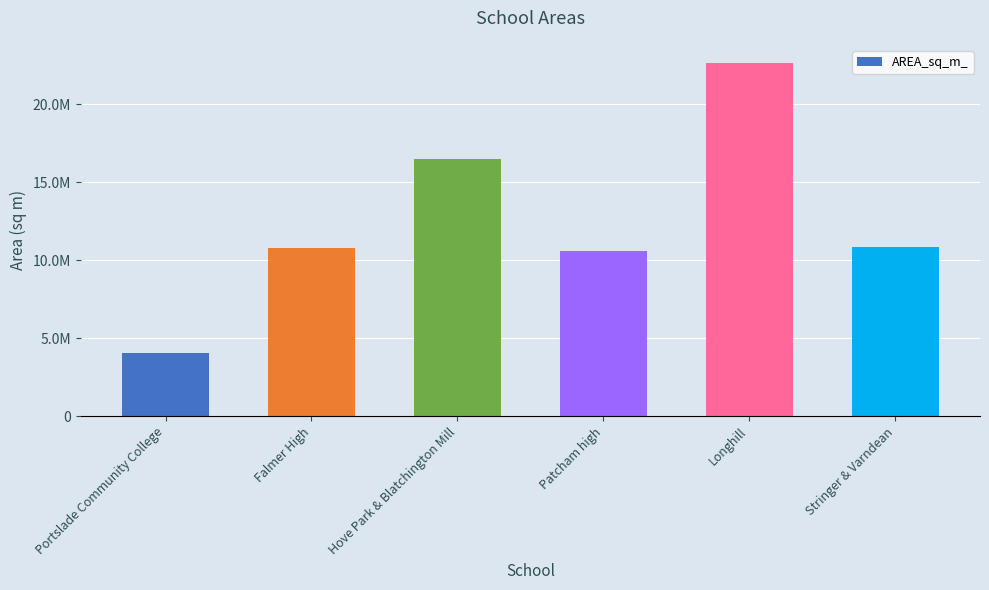

What is the difference between the maximum and minimum values?

18638593.9